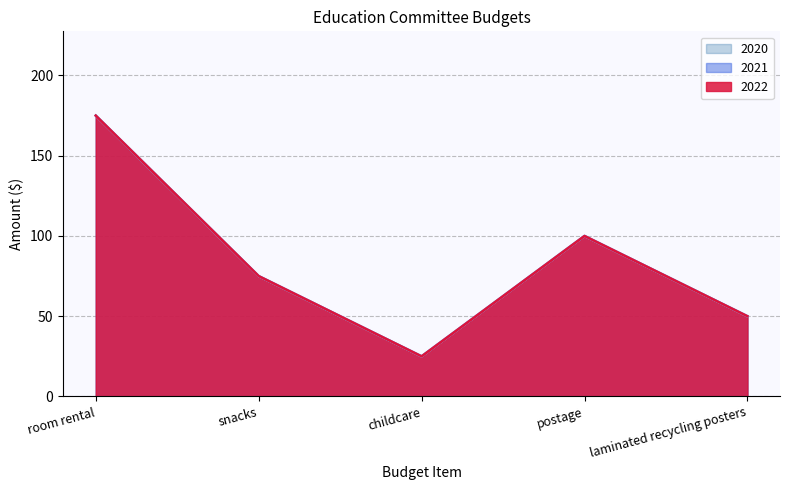

What is the value of the 2022 point at the 2nd from the left?

75